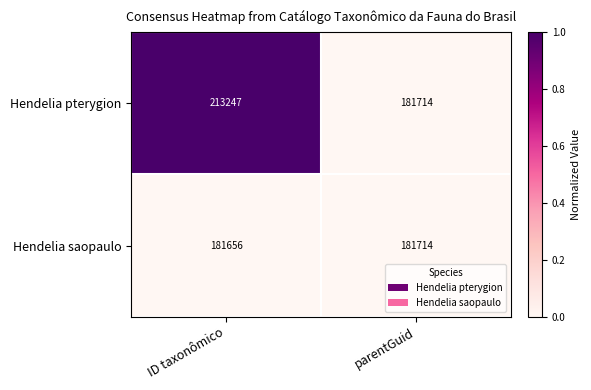

At which category is the sum across all series the highest?

ID taxonômico